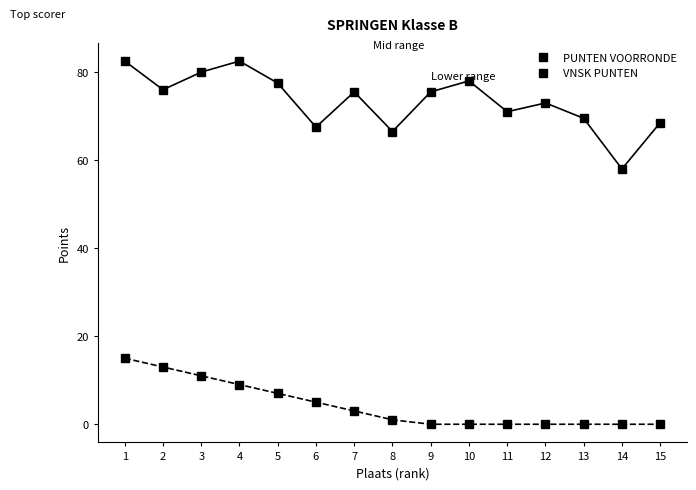

Which has a higher value, 11 or 10?

10